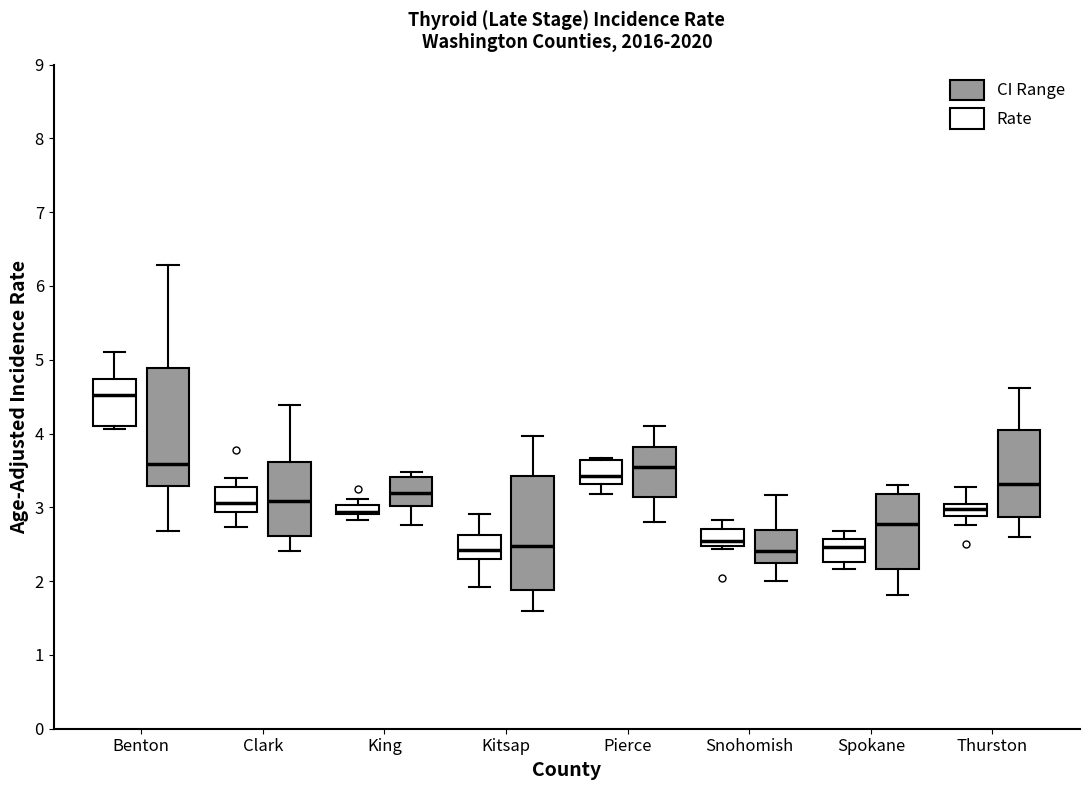

Which box's median line is the highest?

Benton (Rate)